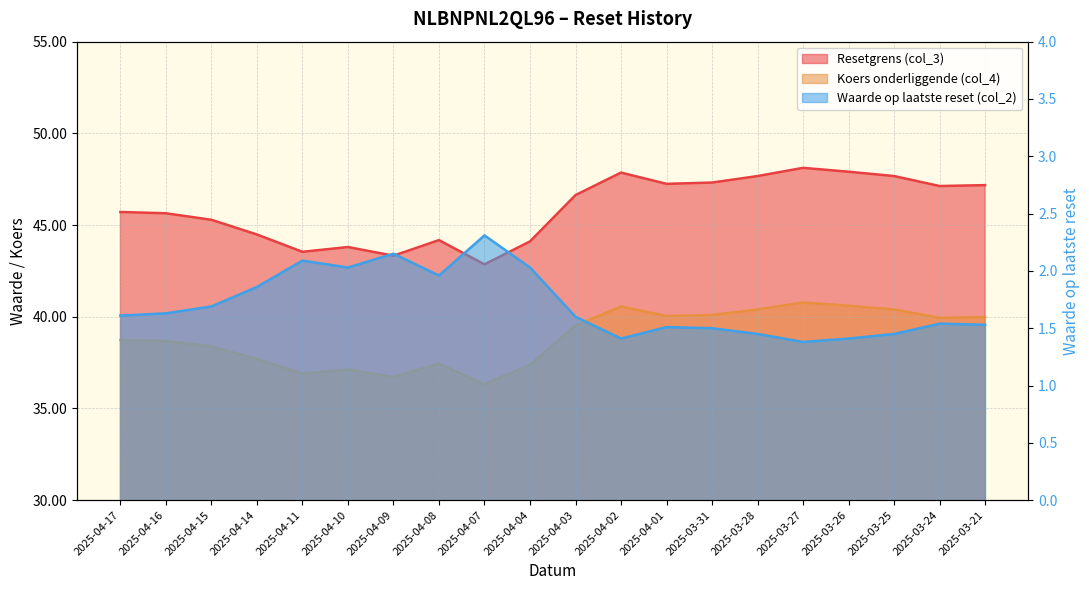

Reading left to right, what are all the values shown in this chart?

Resetgrens (col_3): 2025-04-17=45.7	2025-04-16=45.6	2025-04-15=45.3	2025-04-14=44.5	2025-04-11=43.5	2025-04-10=43.8	2025-04-09=43.3	2025-04-08=44.2	2025-04-07=42.9	2025-04-04=44.1	2025-04-03=46.6	2025-04-02=47.9	2025-04-01=47.2	2025-03-31=47.3	2025-03-28=47.7	2025-03-27=48.1	2025-03-26=47.9	2025-03-25=47.7	2025-03-24=47.1	2025-03-21=47.2
Koers onderliggende (col_4): 2025-04-17=38.7	2025-04-16=38.7	2025-04-15=38.4	2025-04-14=37.7	2025-04-11=36.9	2025-04-10=37.1	2025-04-09=36.7	2025-04-08=37.4	2025-04-07=36.3	2025-04-04=37.4	2025-04-03=39.5	2025-04-02=40.6	2025-04-01=40.0	2025-03-31=40.1	2025-03-28=40.4	2025-03-27=40.8	2025-03-26=40.6	2025-03-25=40.4	2025-03-24=39.9	2025-03-21=40.0
Waarde op laatste reset (col_2): 2025-04-17=1.6	2025-04-16=1.6	2025-04-15=1.7	2025-04-14=1.9	2025-04-11=2.1	2025-04-10=2.0	2025-04-09=2.1	2025-04-08=2.0	2025-04-07=2.3	2025-04-04=2.0	2025-04-03=1.6	2025-04-02=1.4	2025-04-01=1.5	2025-03-31=1.5	2025-03-28=1.4	2025-03-27=1.4	2025-03-26=1.4	2025-03-25=1.4	2025-03-24=1.5	2025-03-21=1.5